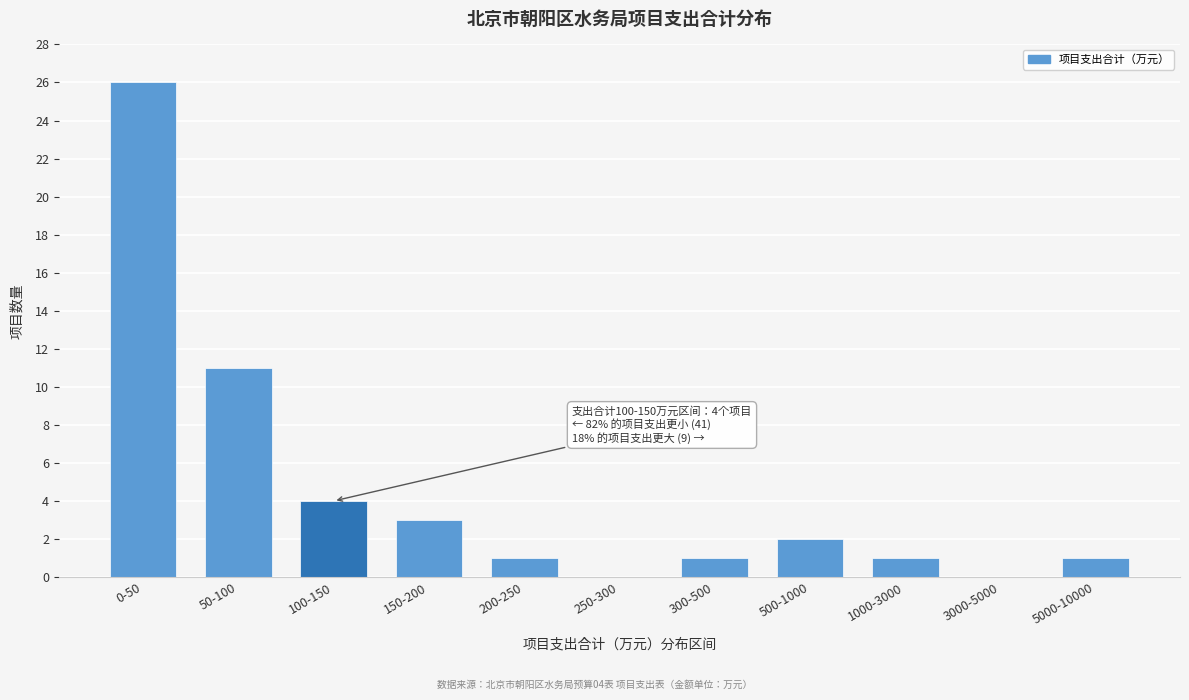

Reading left to right, extract all data points from this chart.

0-50=26	50-100=11	100-150=4	150-200=3	200-250=1	250-300=0	300-500=1	500-1000=2	1000-3000=1	3000-5000=0	5000-10000=1